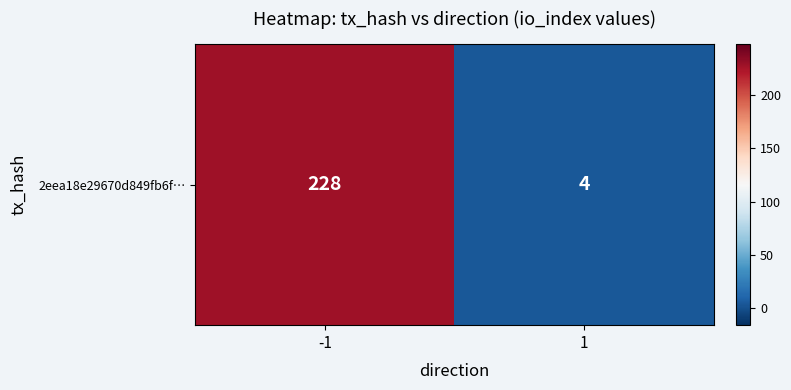

List the labels in order of value, largest first.

-1, 1